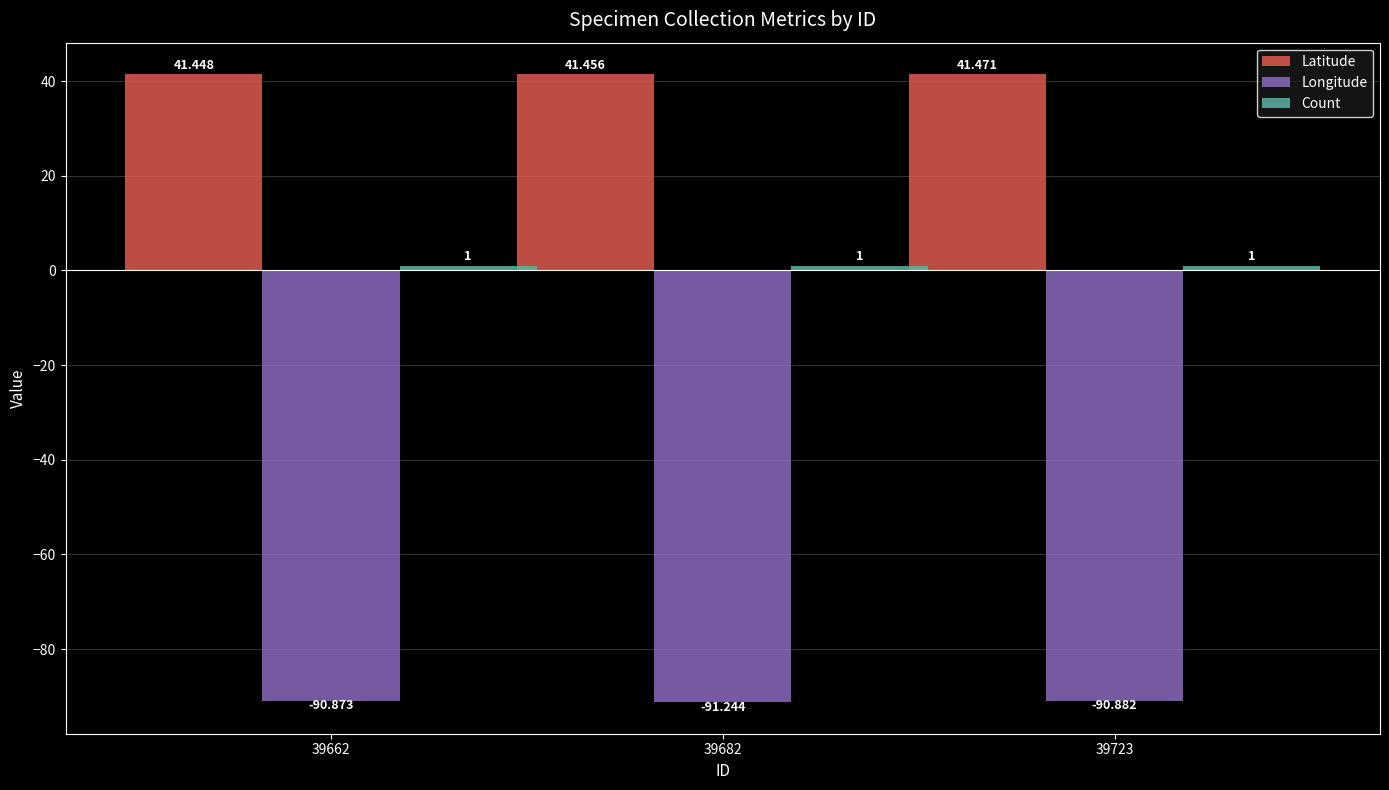

Which series has the largest range (max minus min)?

Longitude